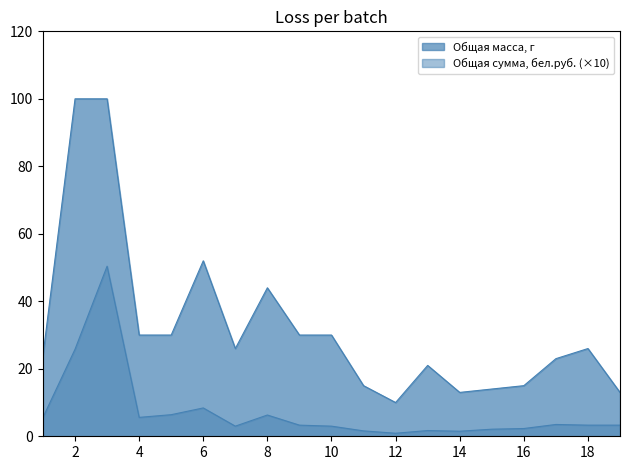

At which category is the sum across all series the highest?

3